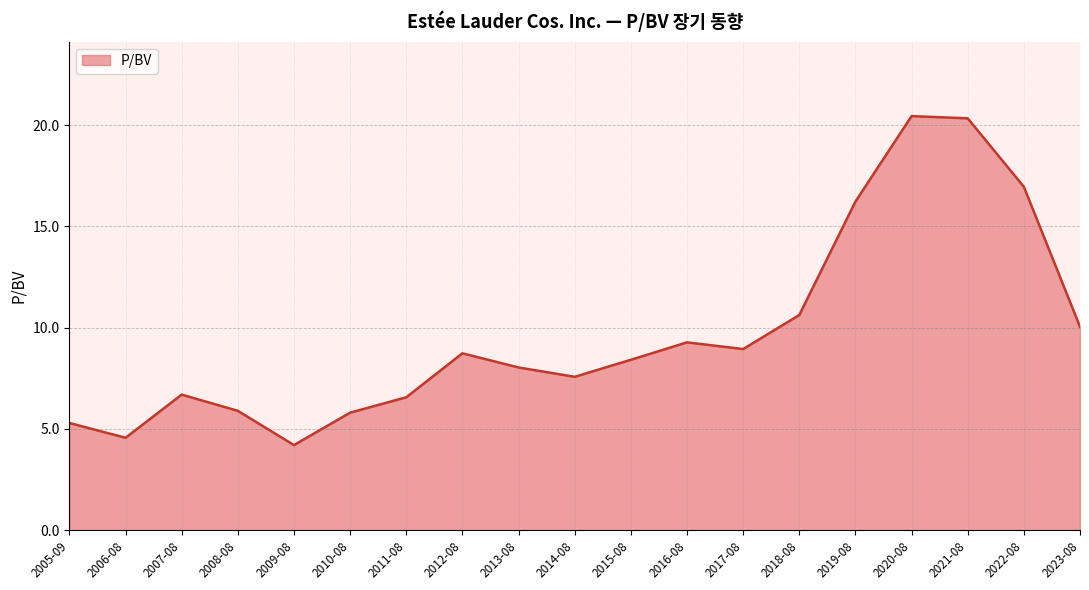

Does the chart display data point markers on the line(s)?

No